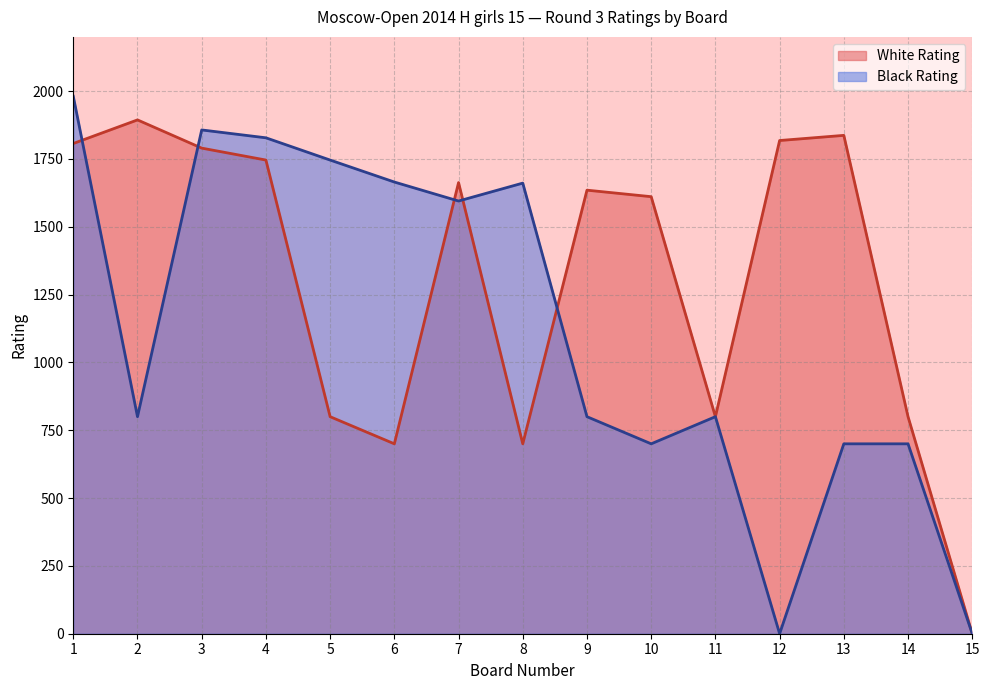

The White Rating series shows 800 at 14. True or false?

True